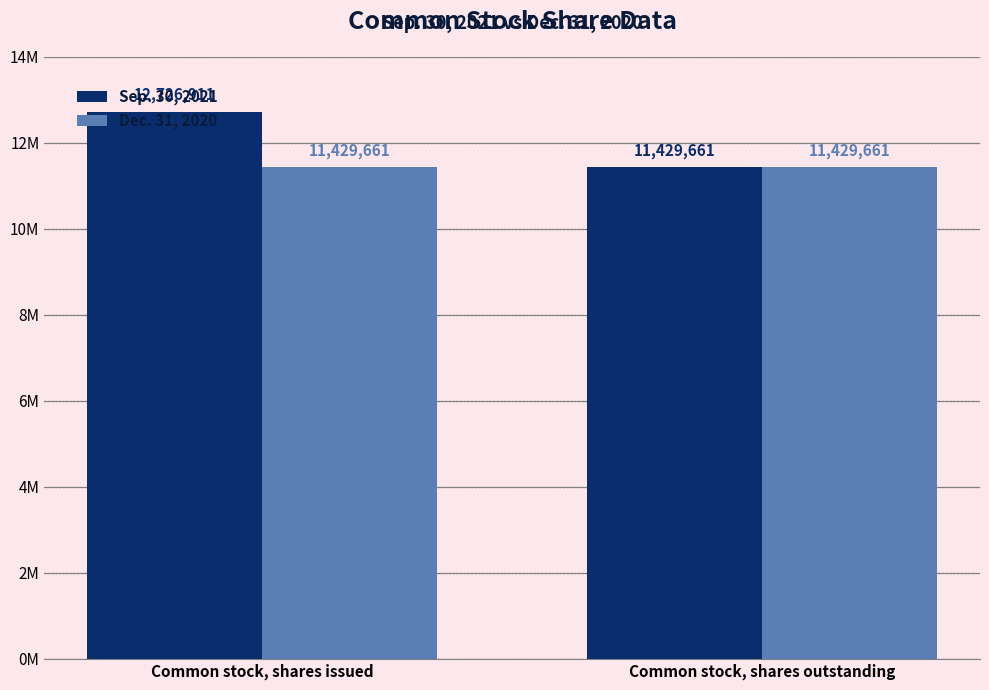

Between Common stock, shares issued and Common stock, shares outstanding, which series saw the biggest shift?

Sep. 30, 2021